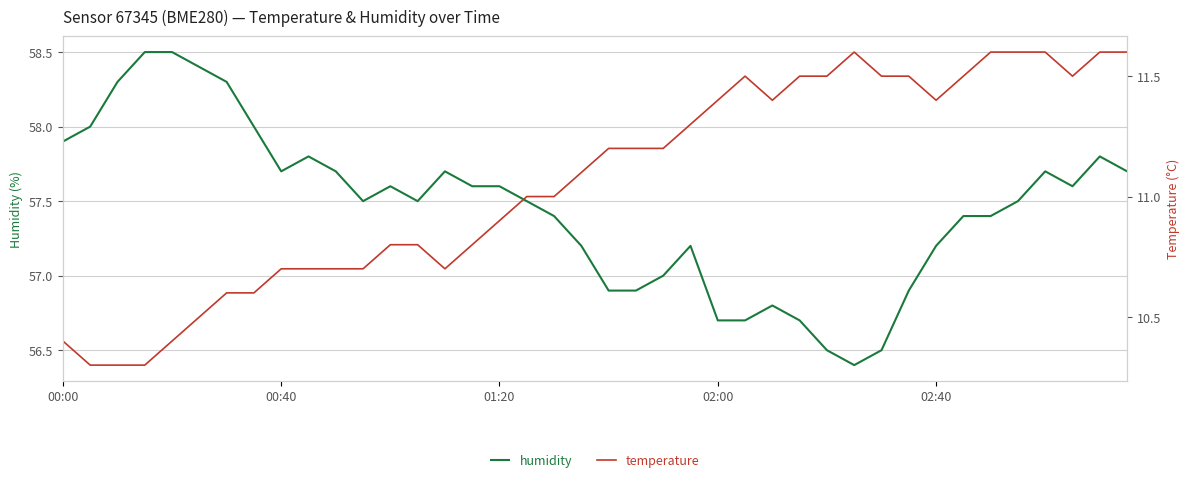

At 34, list the series in order from largest to smallest.

humidity, temperature